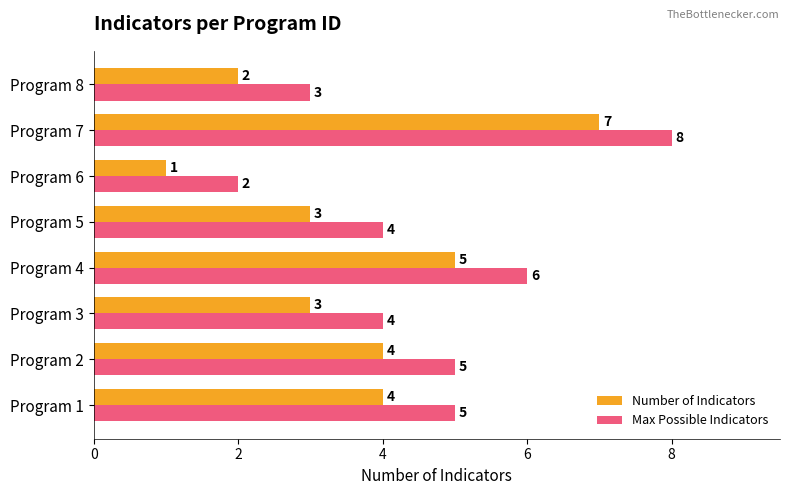

At which category does the chart reach its peak across all series?

Program 7